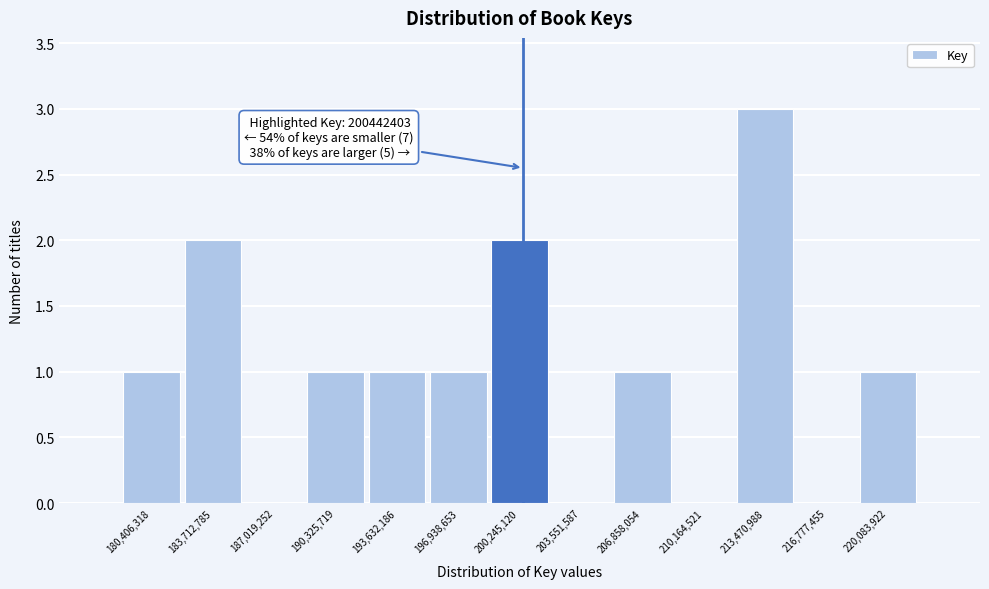

Over which range of the x-axis is the bar tallest?

212000000 to 215000000